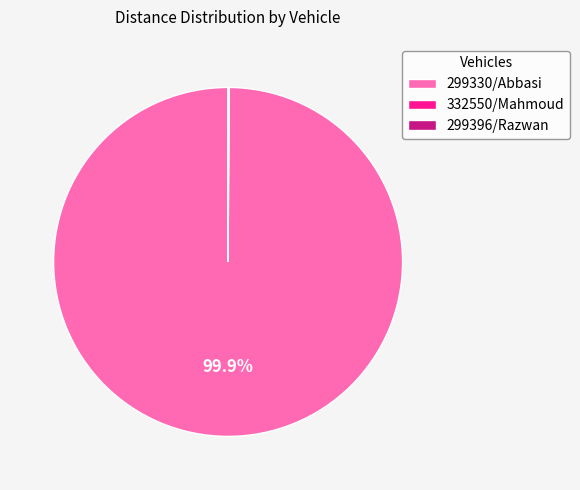

Which category has the biggest portion of the pie?

299330/Abbasi